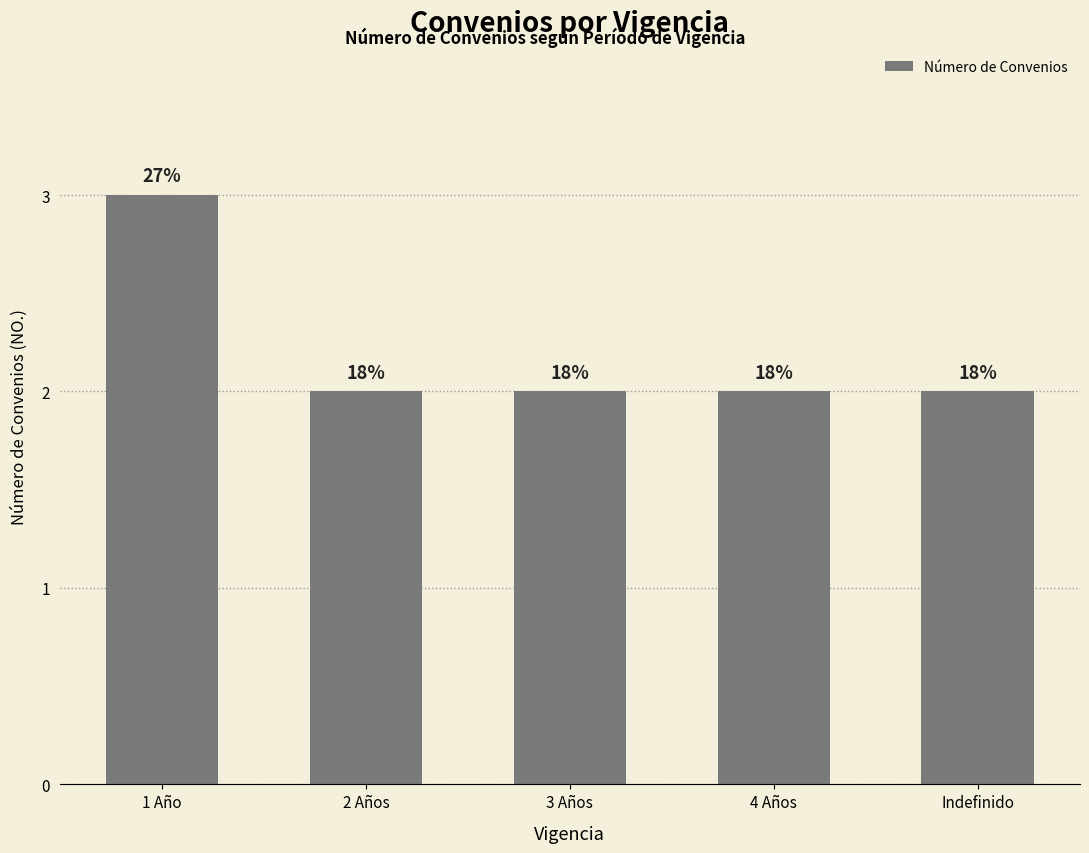

Are the bars grouped side by side (vs. stacked)?

No